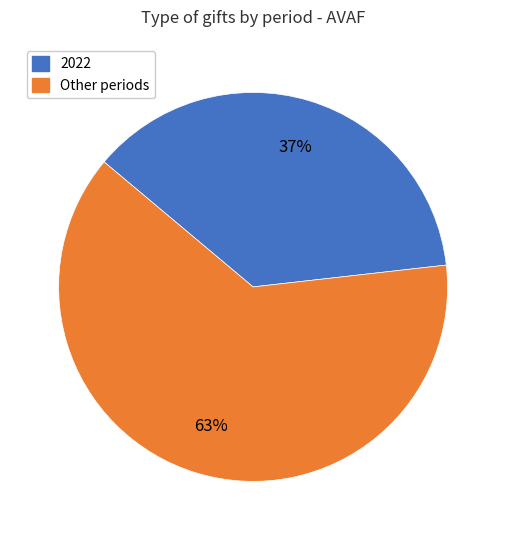

To the nearest percent, what is the difference between the largest and smallest slice percentages?

26%